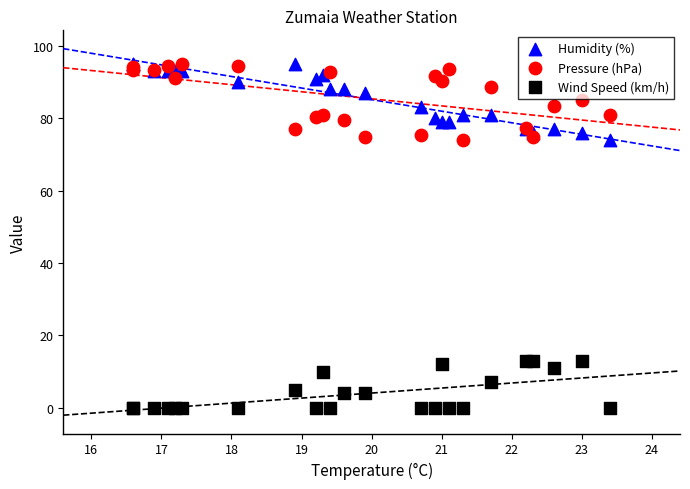

What is the X range (max minus min) for the scatter plot?

6.8